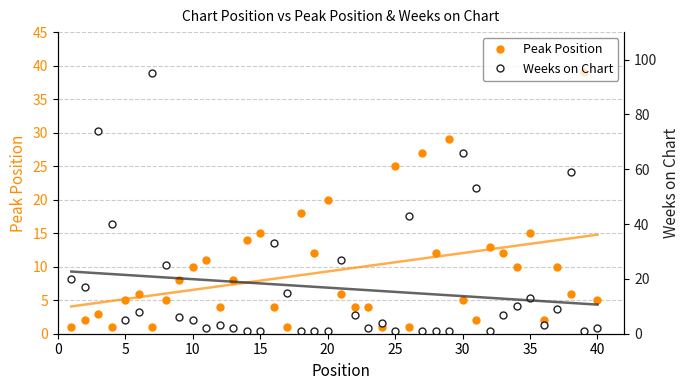

True or false: Peak Position has more than 2 points higher than both neighbors.

True